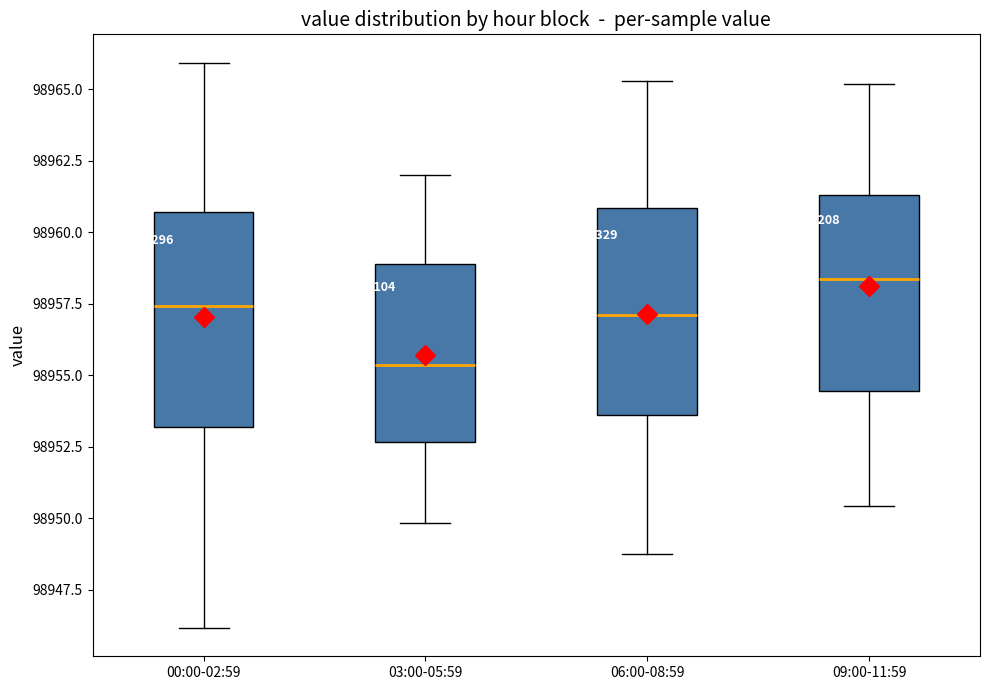

Which box has the lowest median line?

03:00-05:59